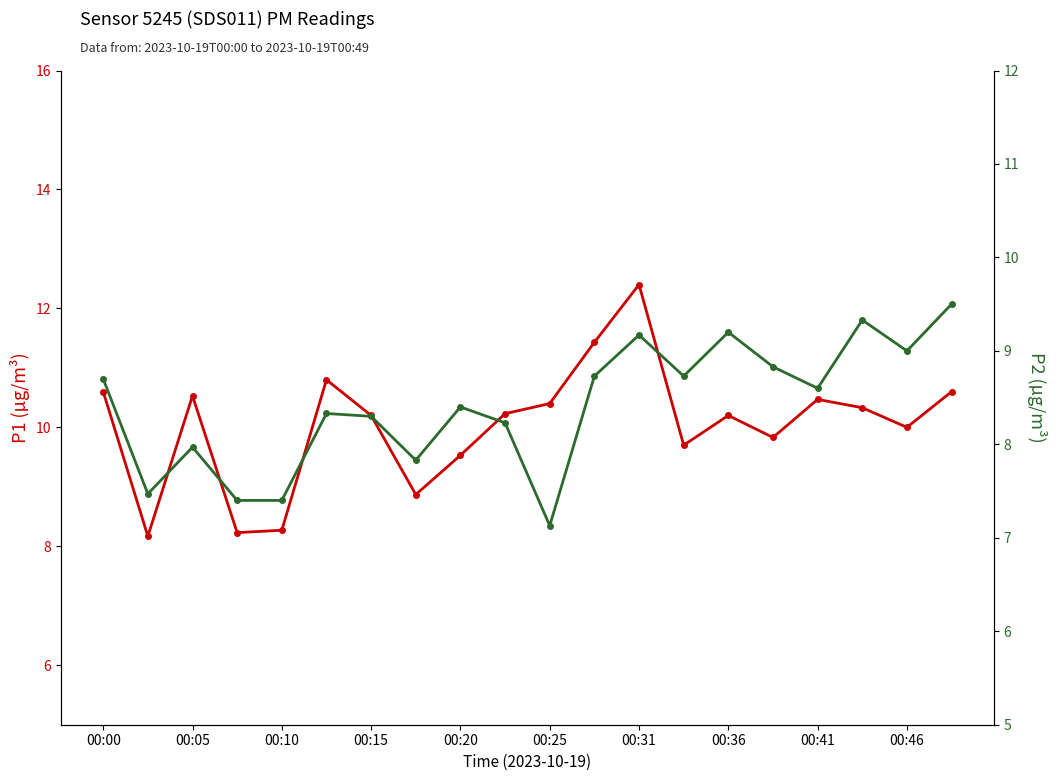

True or false: P2 has a value of 14.1 at 00:31.

False